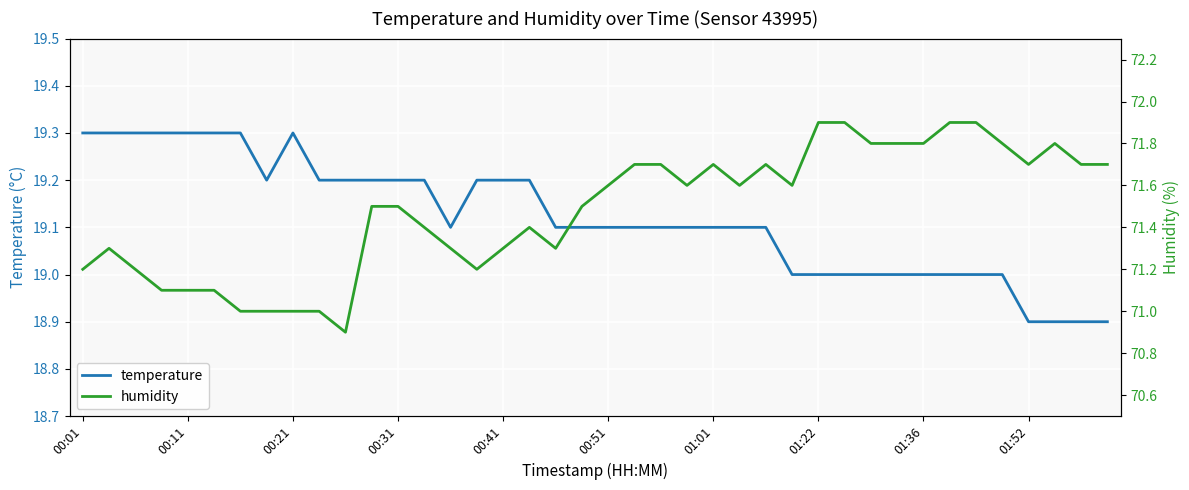

How many interior local valleys does the temperature series have?

2